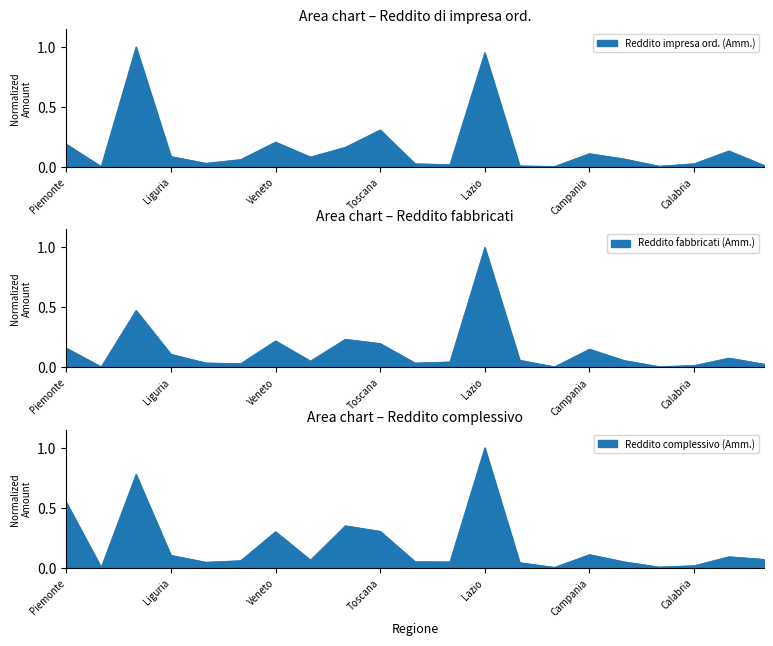

Between Toscana and Liguria, which is larger?

Toscana